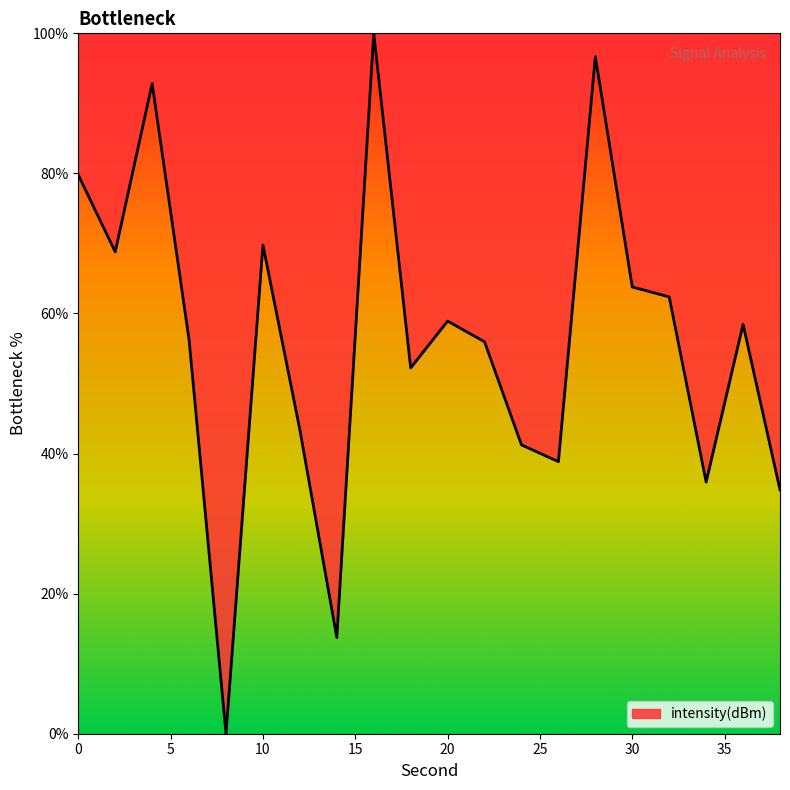

What is the maximum value shown in the chart?

100.0